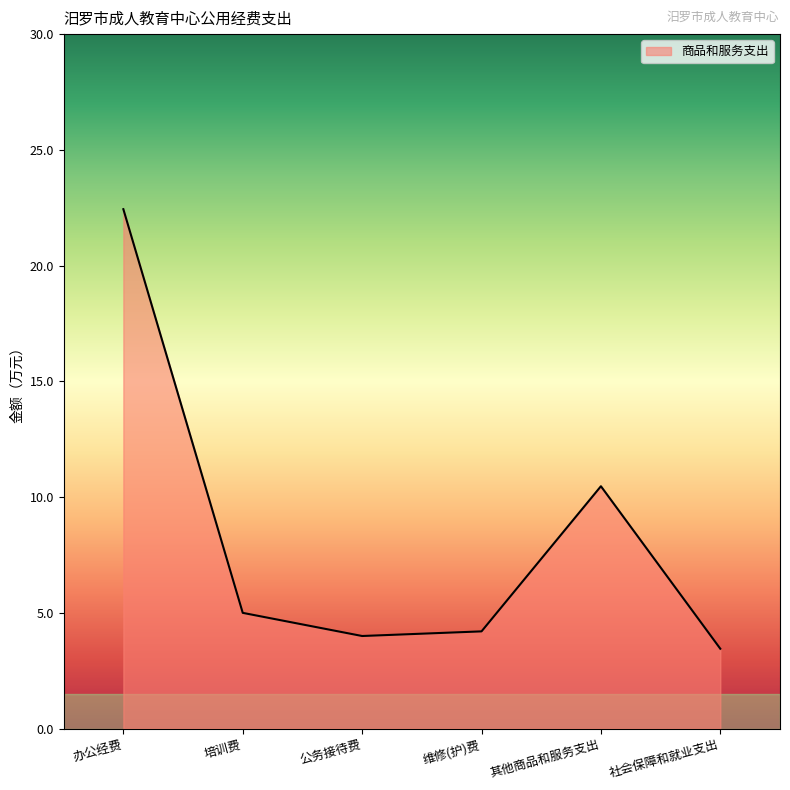

What is the average value?

8.3